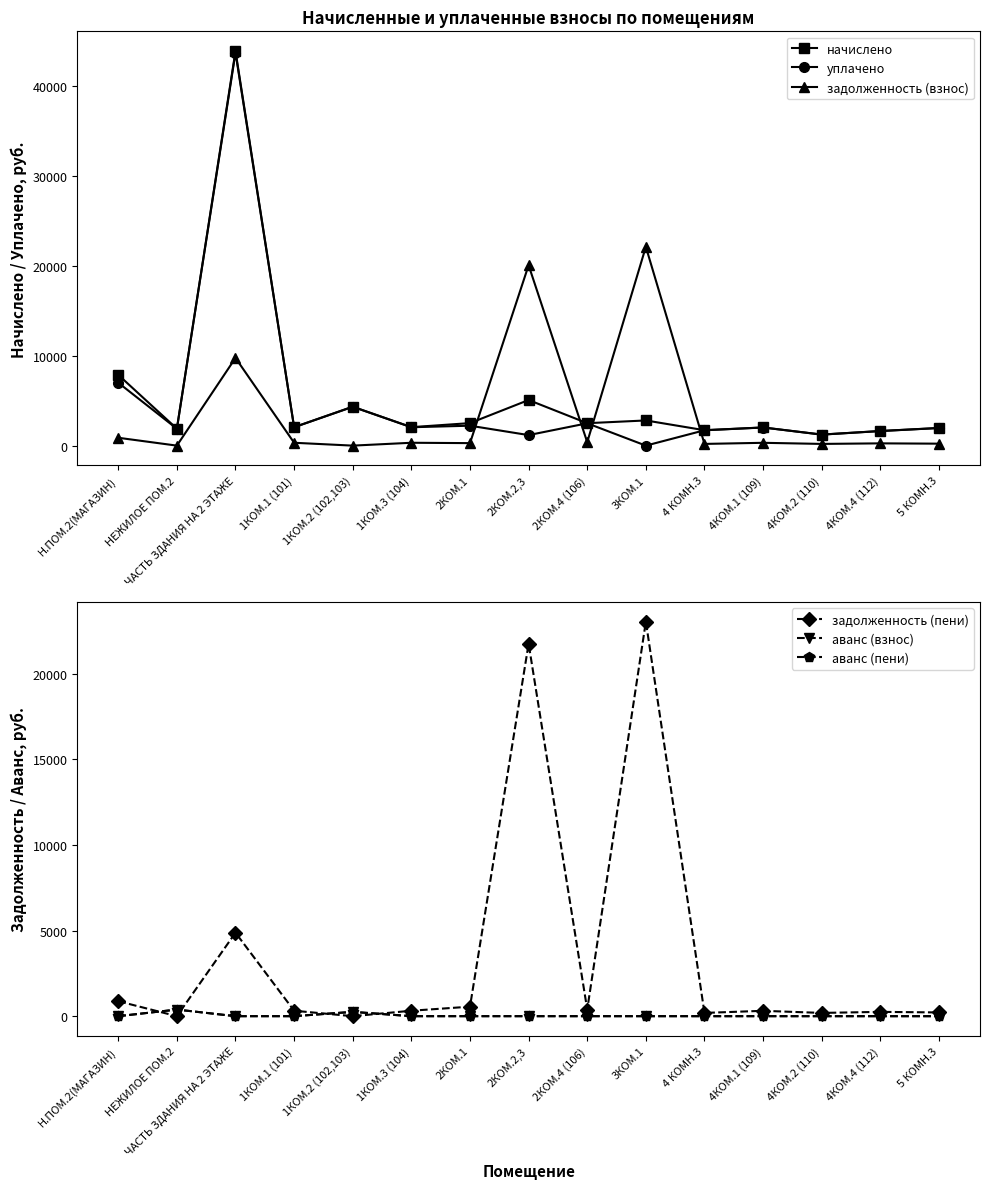

How many times do задолженность (взнос) and аванс (пени) cross each other?

4